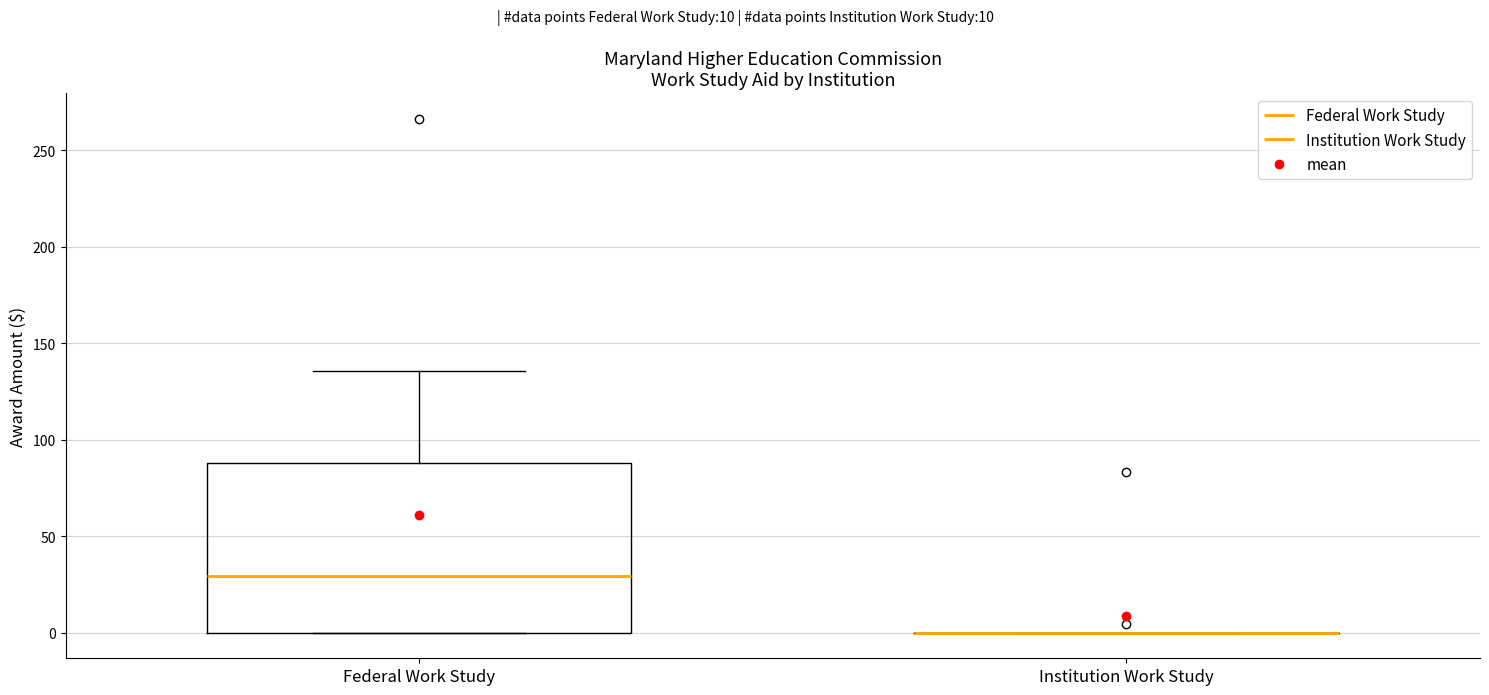

Reading left to right, transcribe this box plot: for each box, give where its median line is, the range the box spans, and where its two whiskers end, as read against the y-axis. The values are not printed on the chart, so give them approximately, as read against the axis.

Federal Work Study: median 30, box 0 to 90, whiskers 0 to 135
Institution Work Study: box collapsed to a line at 0, whiskers 0 to 0